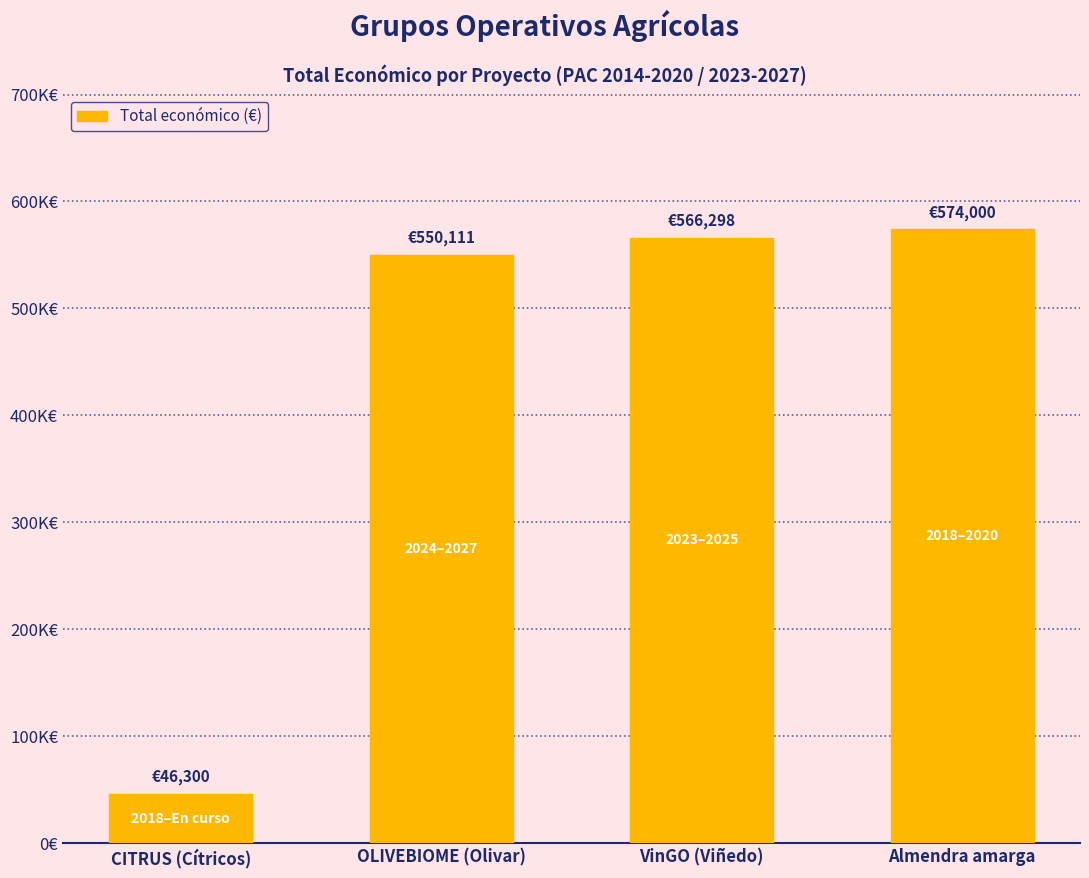

Reading left to right, what are all the values shown in this chart?

CITRUS (Cítricos)=46300	OLIVEBIOME (Olivar)=550111	VinGO (Viñedo)=566298	Almendra amarga=574000